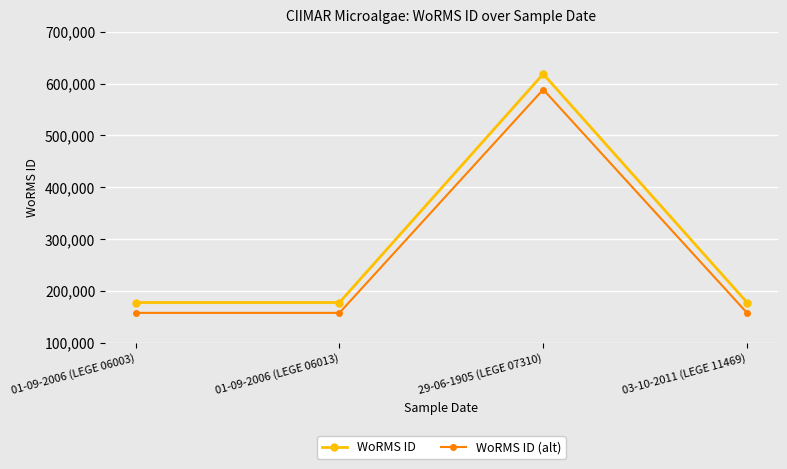

What is the label of the 3rd point from the right?

01-09-2006 (LEGE 06013)